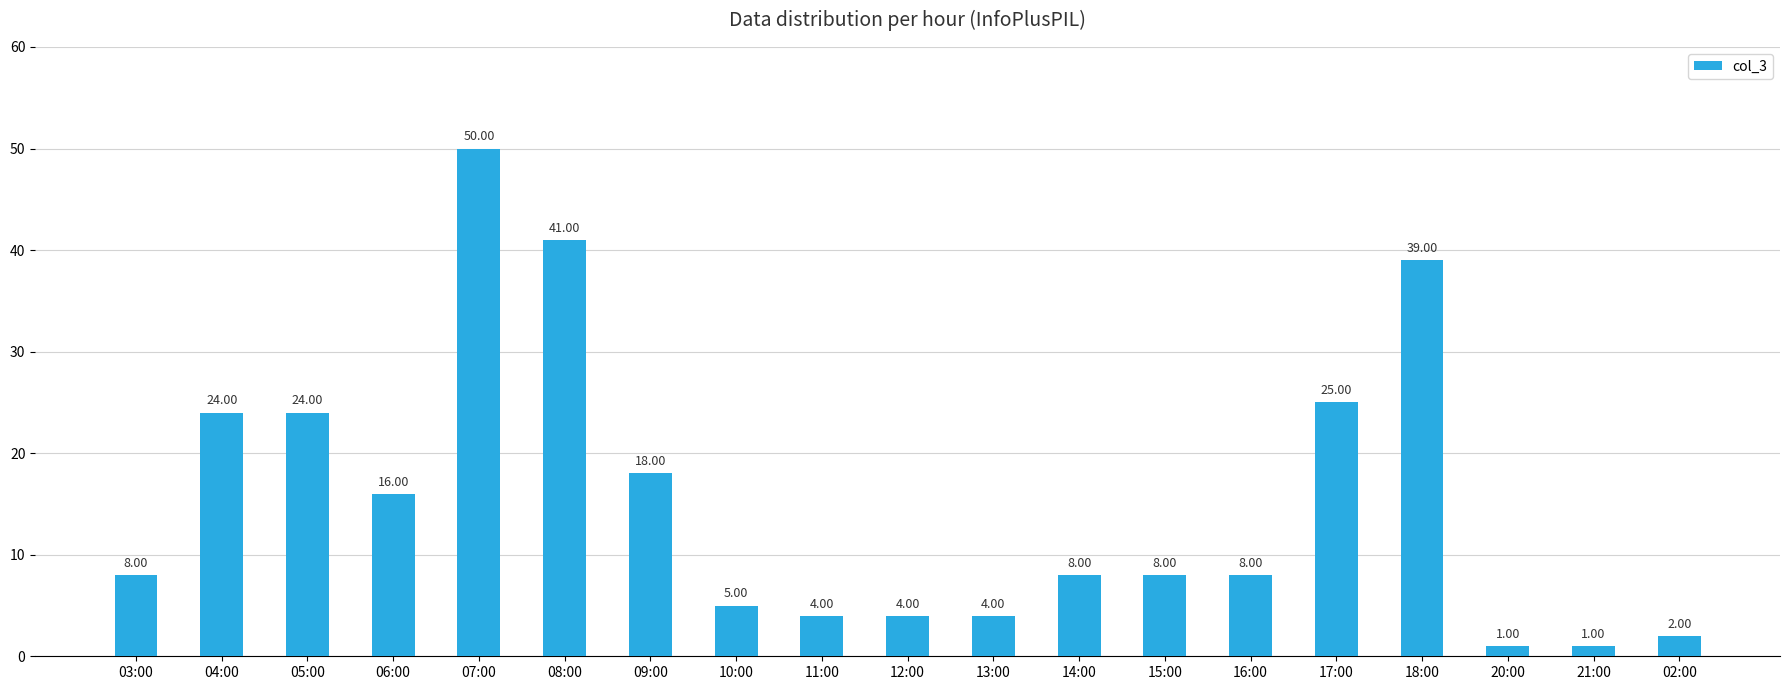

How many bars are there in total?

19